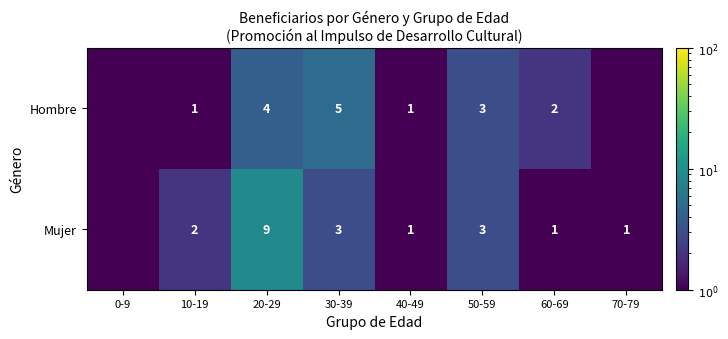

At how many categories does at least one series exceed 6?

1